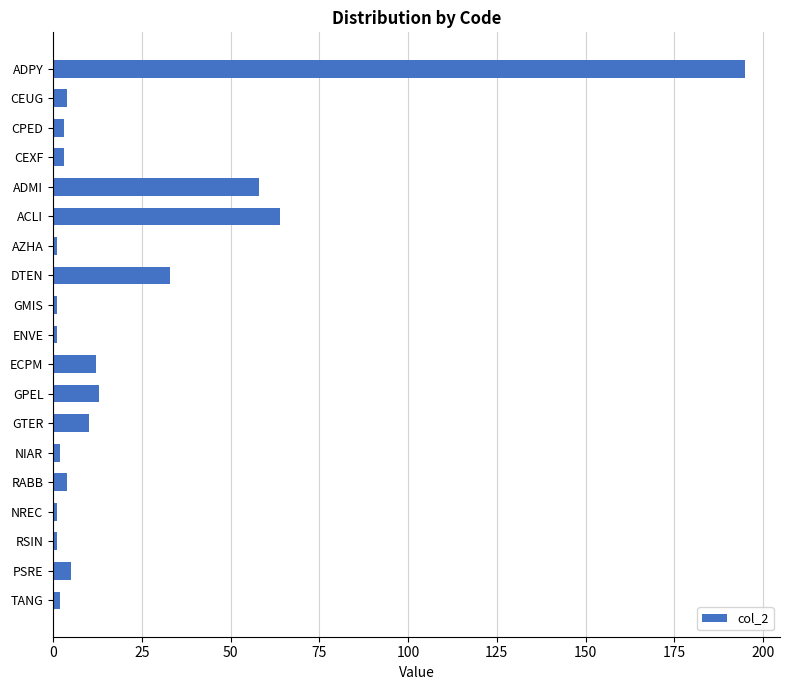

What is the greatest value displayed?

195